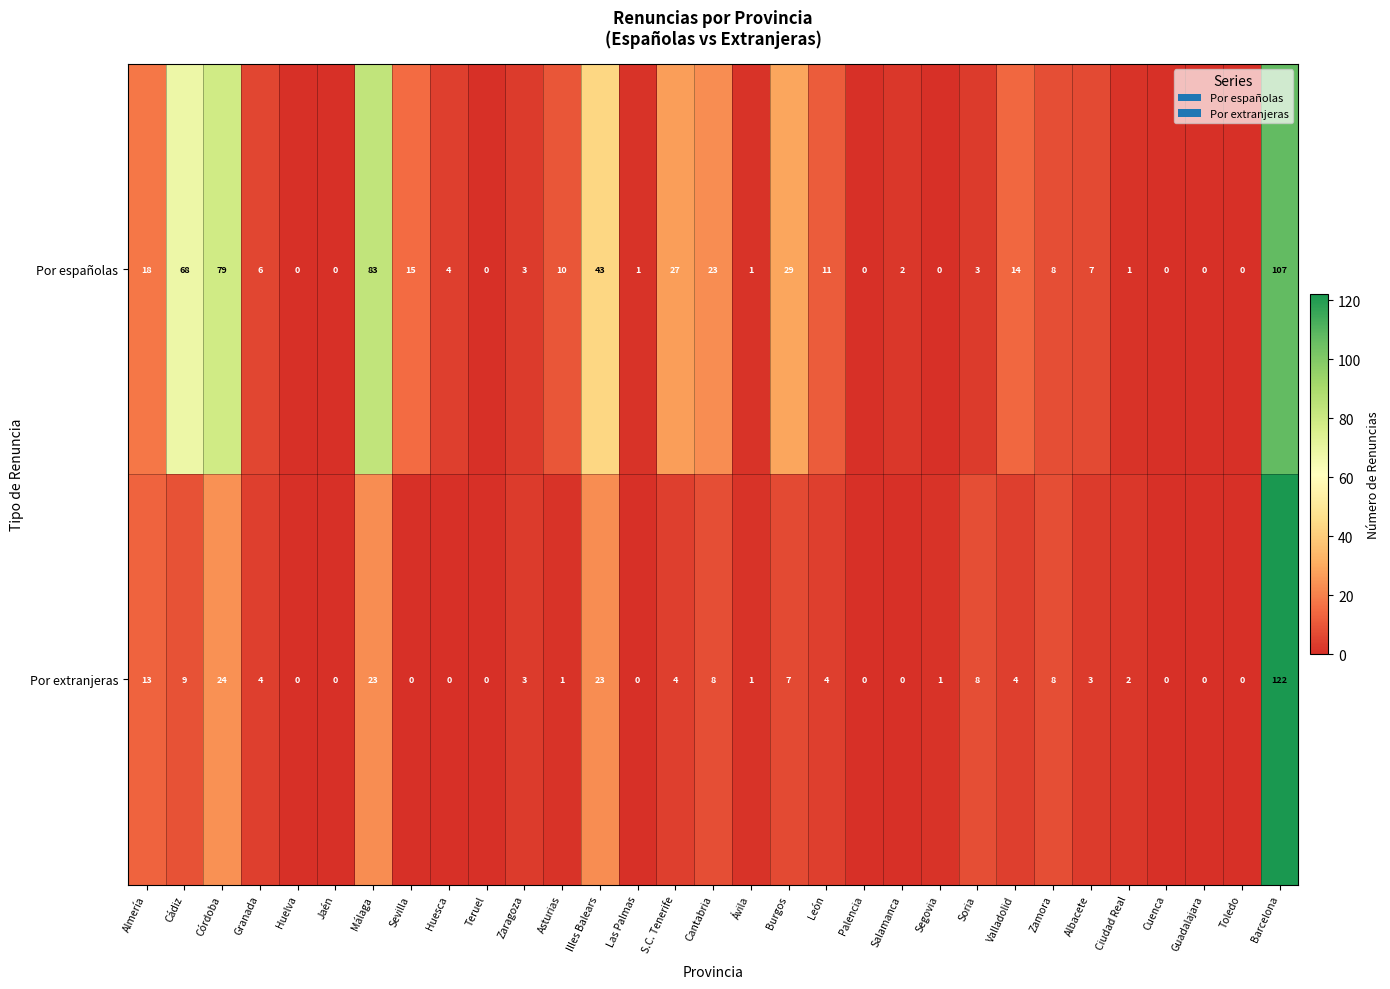

At which label does Por extranjeras first exceed 3?

Almería